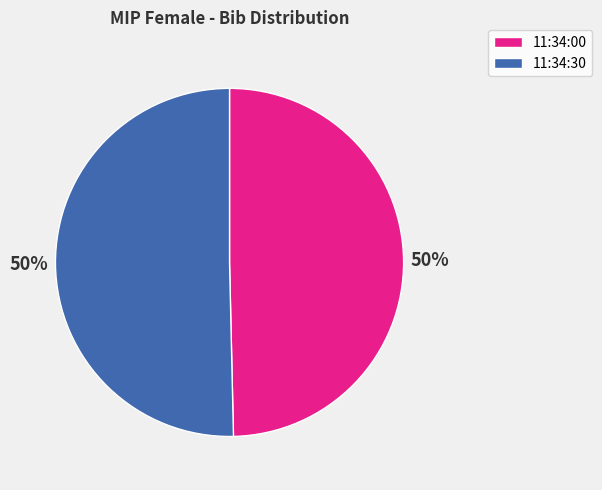

Do 11:34:30 and 11:34:00 together represent more than half of the pie?

Yes